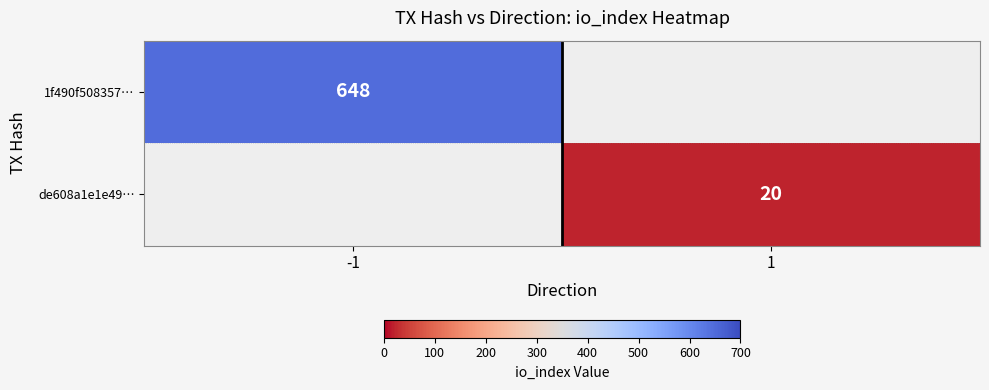

Is it true that de608a1e1e49… equals 20 at 1?

True